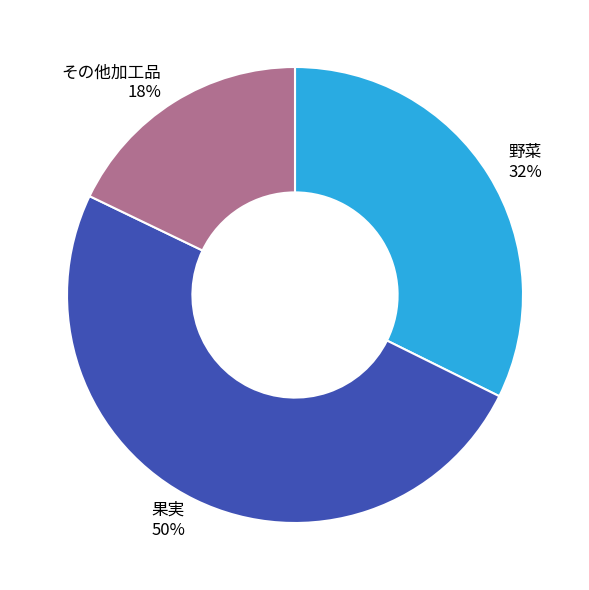

What percentage is the 野菜 slice, to the nearest percent?

32%